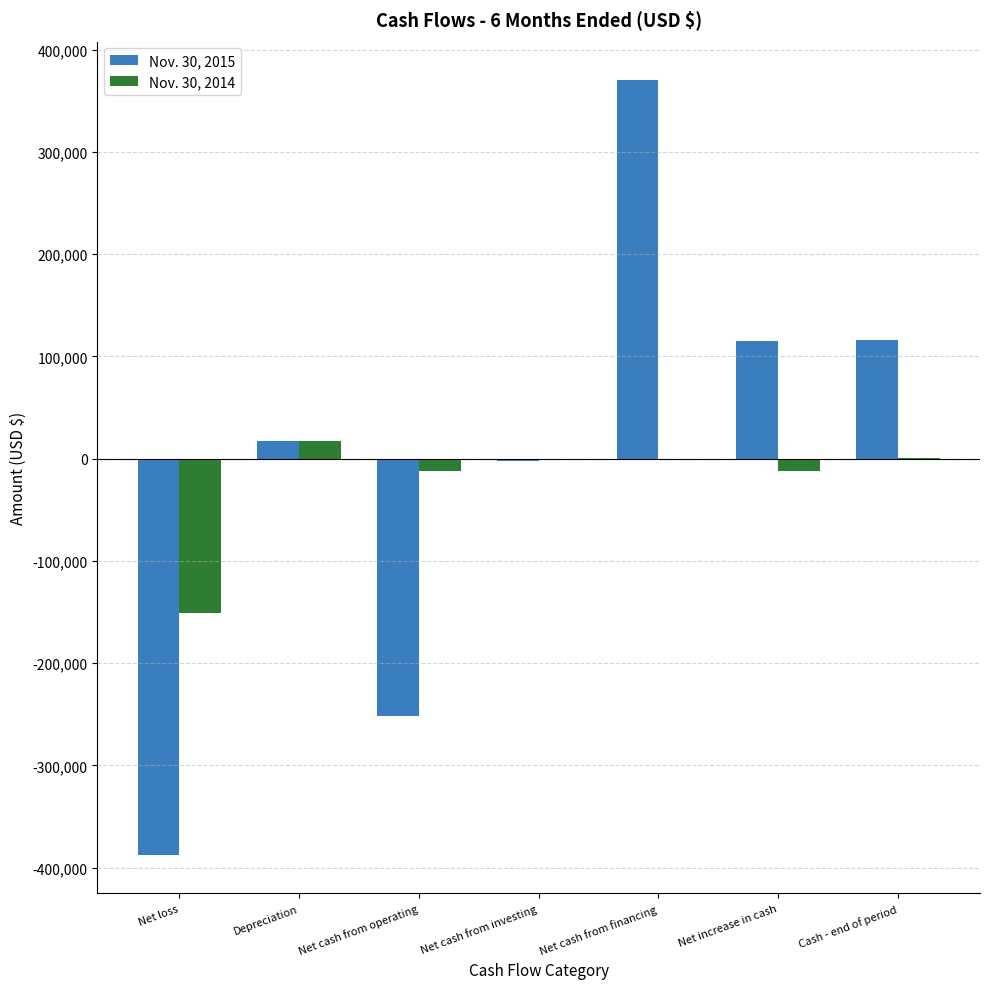

What is the sum of all Nov. 30, 2015 values?

-22977